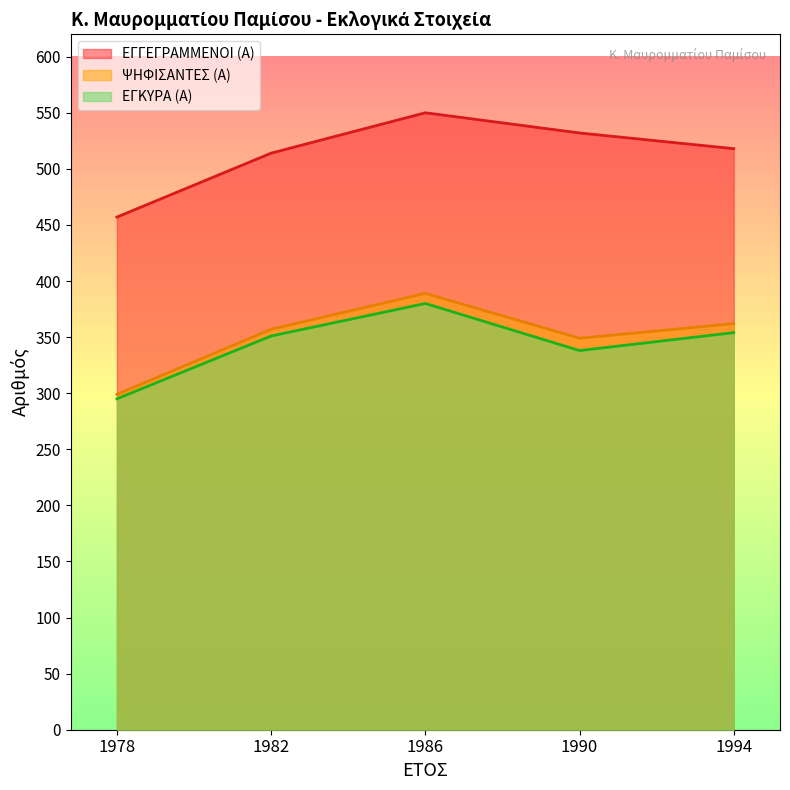

Which series changed the most between 1986 and 1994?

ΕΓΓΕΓΡΑΜΜΕΝΟΙ (Α)